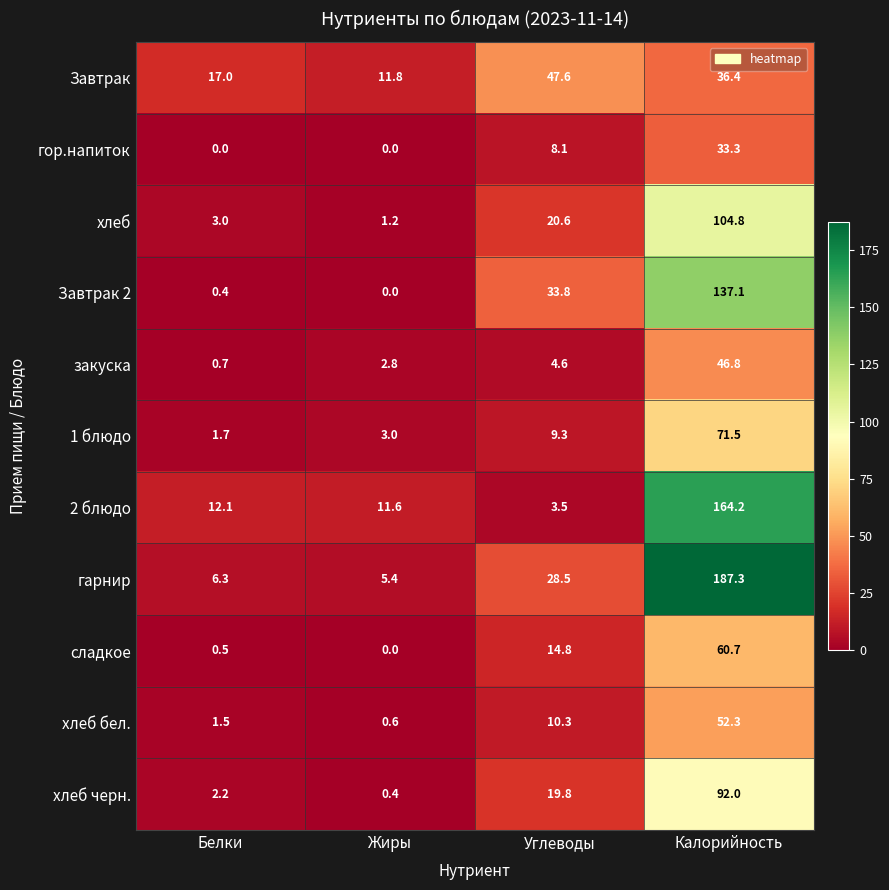

Is it true that 1 блюдо equals 1.1 at Жиры?

False